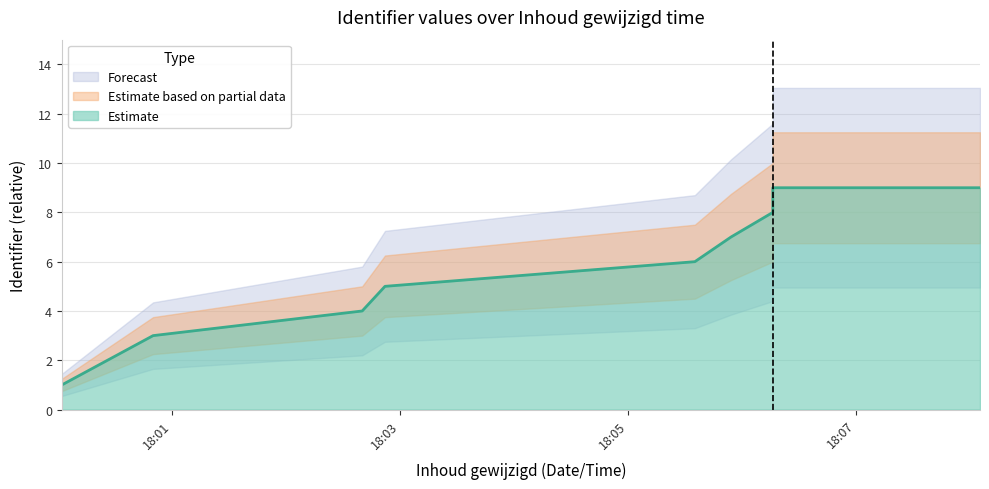

Rank the categories by value from highest to lowest.

2015-05-10 18:06:16, 2015-05-10 18:08:05, 2015-05-10 18:06:16, 2015-05-10 18:05:54, 2015-05-10 18:05:35, 2015-05-10 18:02:52, 2015-05-10 18:02:40, 2015-05-10 18:00:50, 2015-05-10 18:00:02